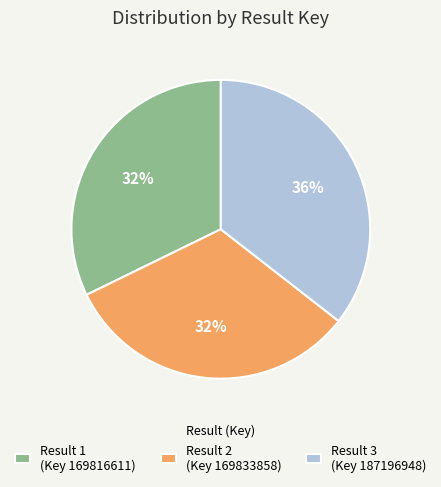

Approximately how many times larger is the value at Result 2 (Key 169833858) compared to Result 1 (Key 169816611)?

1.0